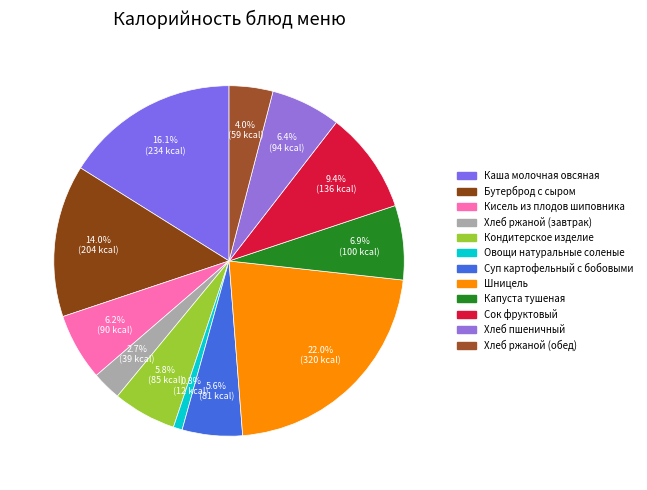

Which has a higher value, Каша молочная овсяная or Хлеб ржаной (завтрак)?

Каша молочная овсяная